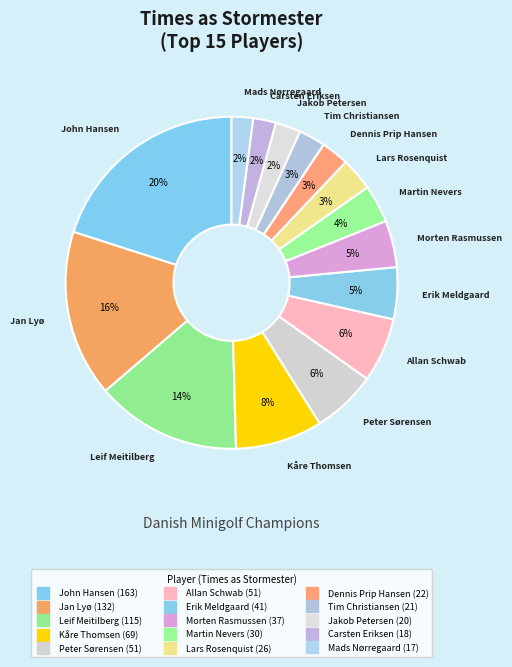

Do Lars Rosenquist and John Hansen together represent more than half of the pie?

No